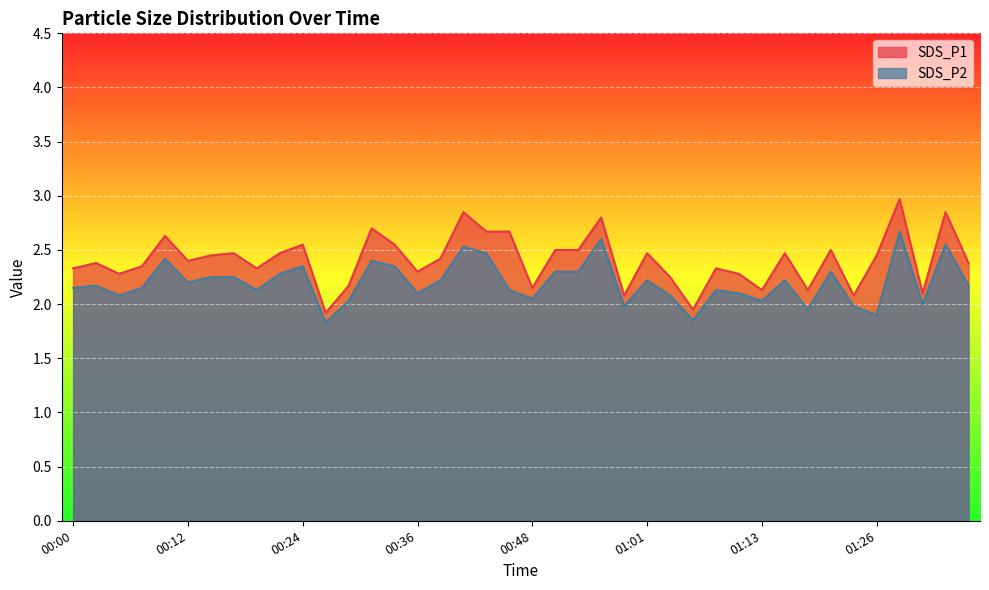

Which series has the largest range (max minus min)?

SDS_P1